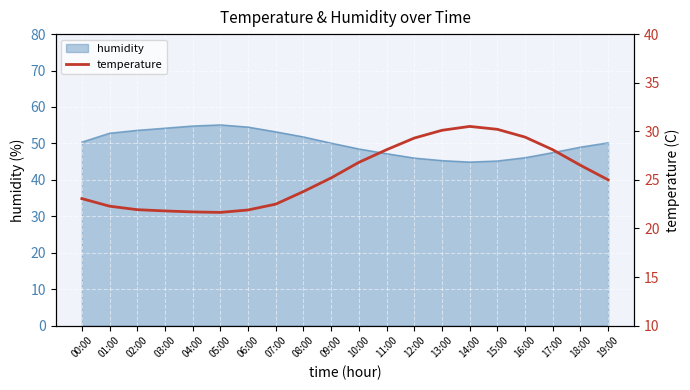

True or false: the data has more than 0 interior local peaks.

True